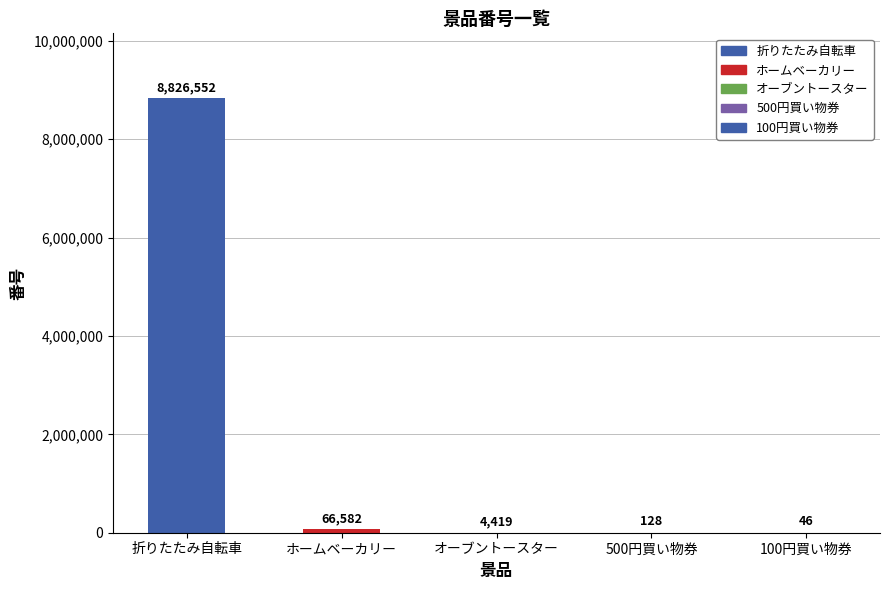

Are the bars horizontal?

No